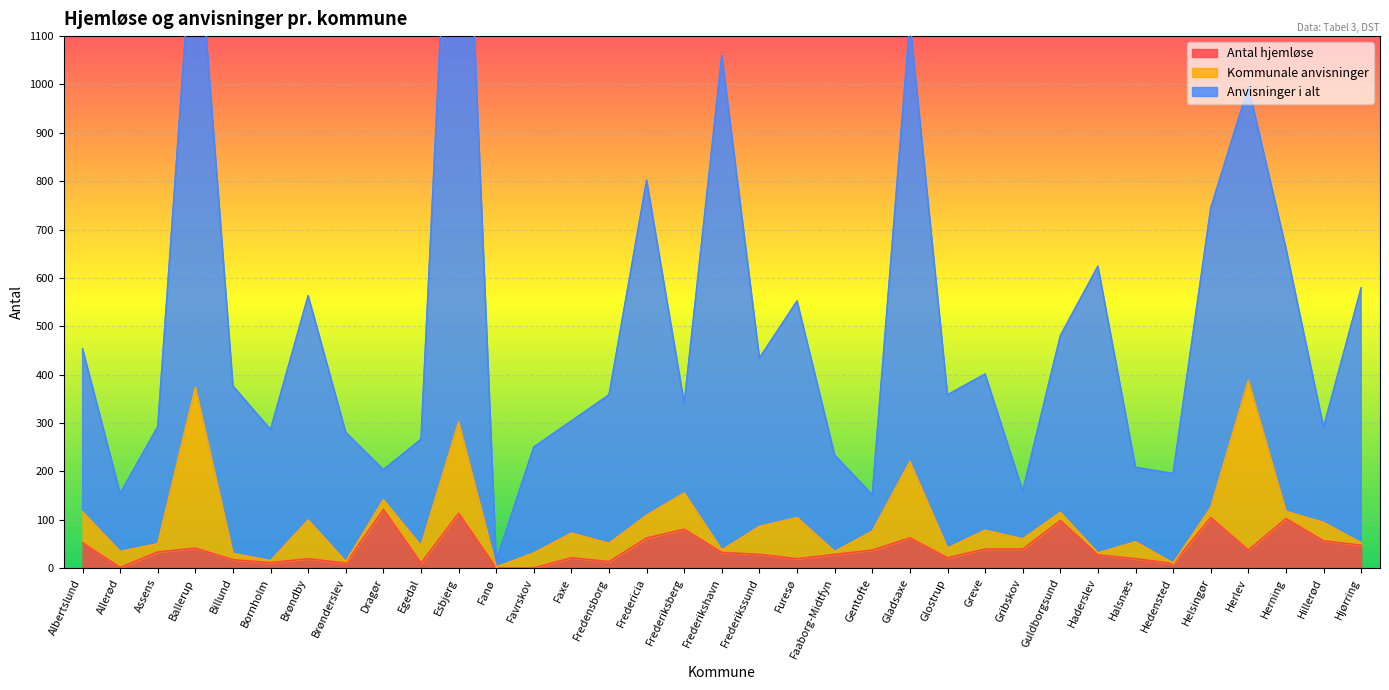

The Antal hjemløse series shows 62 at Gladsaxe. True or false?

True